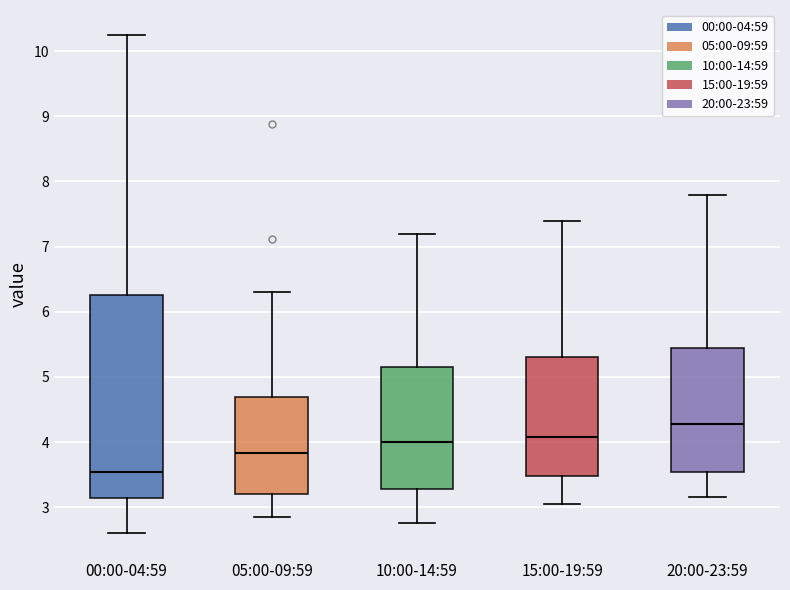

Which box's median line is the highest?

20:00-23:59